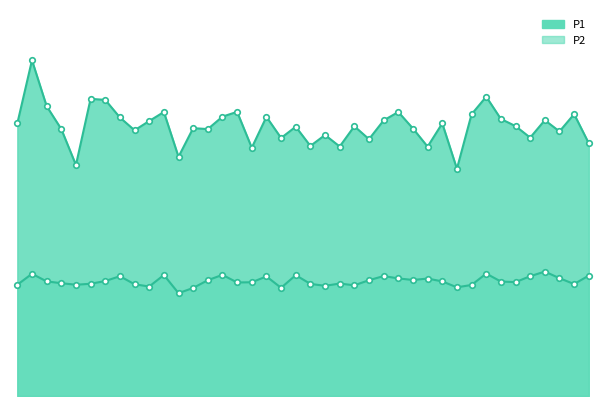

What is the label of the 8th point from the left?

00:18